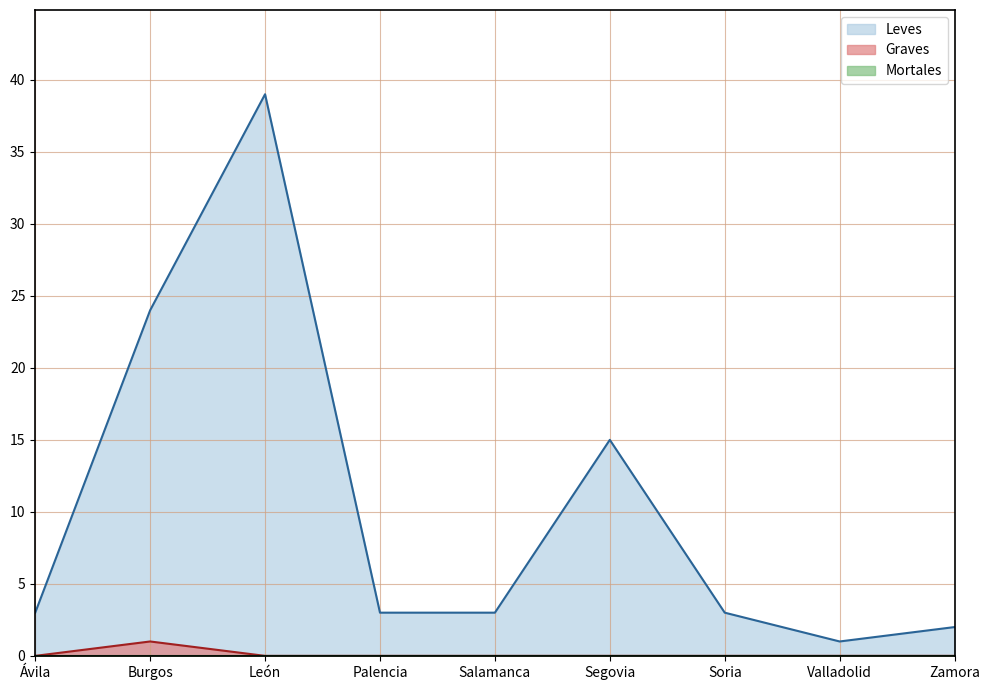

In Leves, how many points are lower than both neighbors (excluding endpoints)?

1